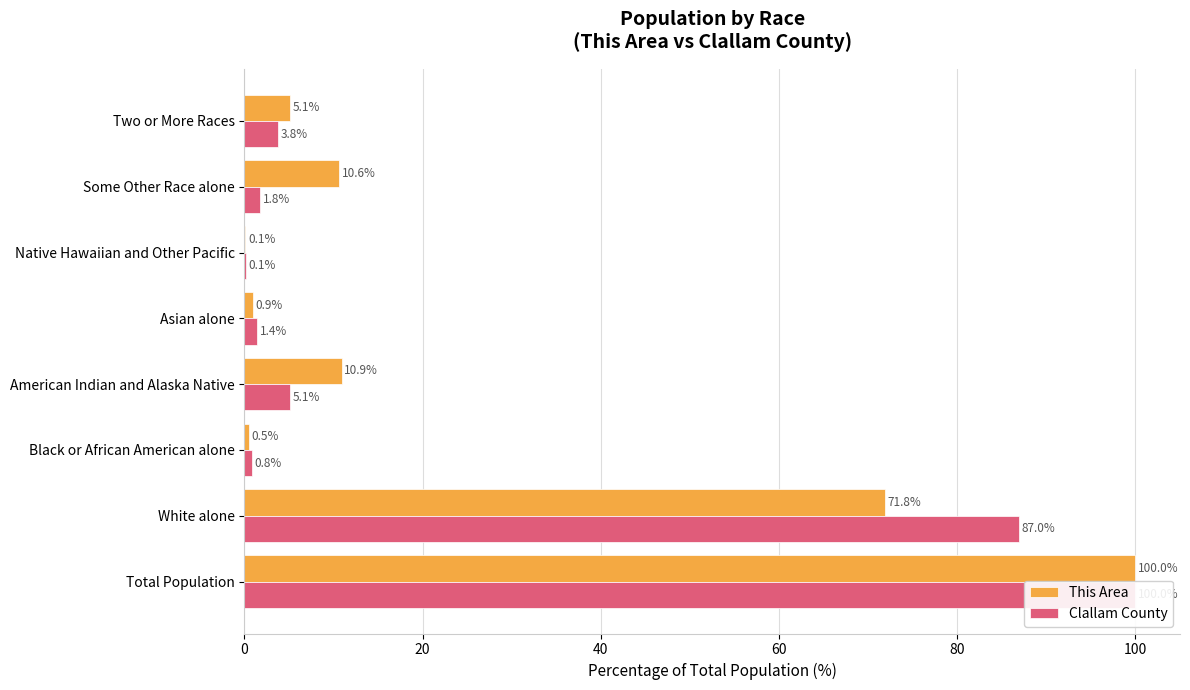

Rank the series by their maximum value, from lowest to highest.

This Area, Clallam County